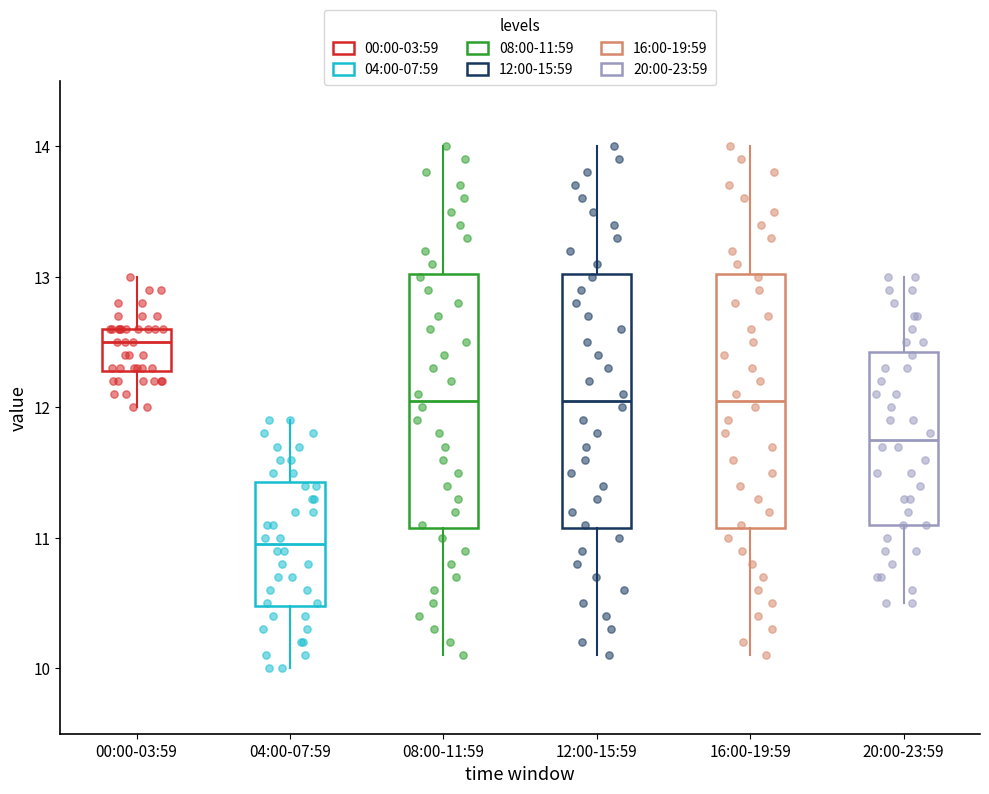

Reading left to right, read every box against the y-axis: the position of its median line, the range the box covers, and the ends of its whiskers. The values are not printed on the chart, so give them approximately, as read against the axis.

00:00-03:59: median 12.5, box 12.3 to 12.6, whiskers 12.0 to 13.0
04:00-07:59: median 11.0, box 10.5 to 11.4, whiskers 10.0 to 11.9
08:00-11:59: median 12.1, box 11.1 to 13.0, whiskers 10.1 to 14.0
12:00-15:59: median 12.1, box 11.1 to 13.0, whiskers 10.1 to 14.0
16:00-19:59: median 12.1, box 11.1 to 13.0, whiskers 10.1 to 14.0
20:00-23:59: median 11.8, box 11.1 to 12.4, whiskers 10.5 to 13.0